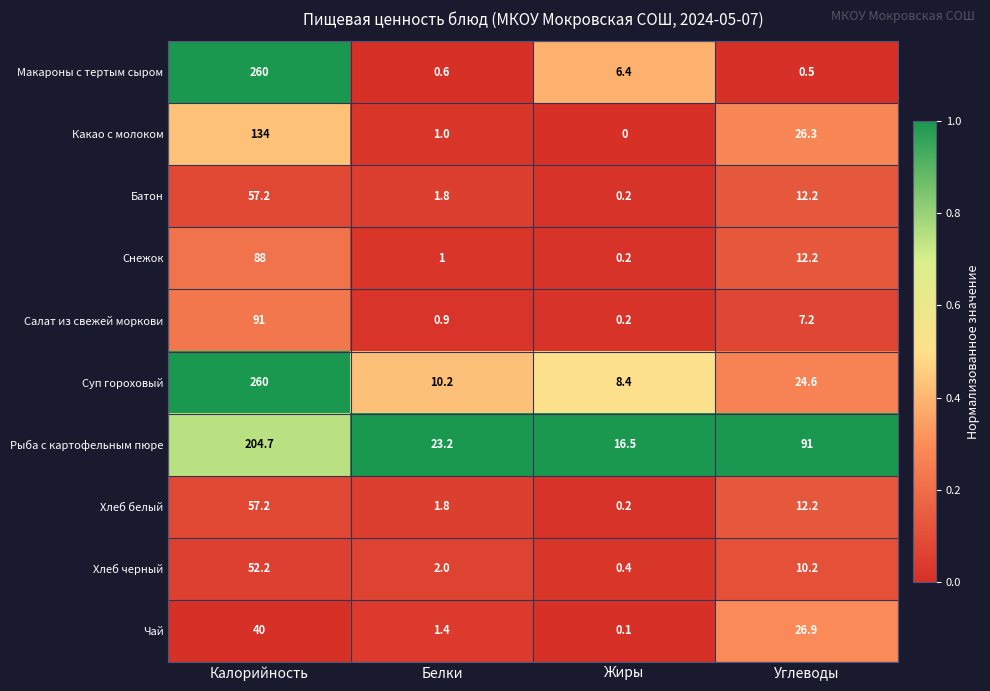

At which label does Хлеб черный reach its peak?

Калорийность